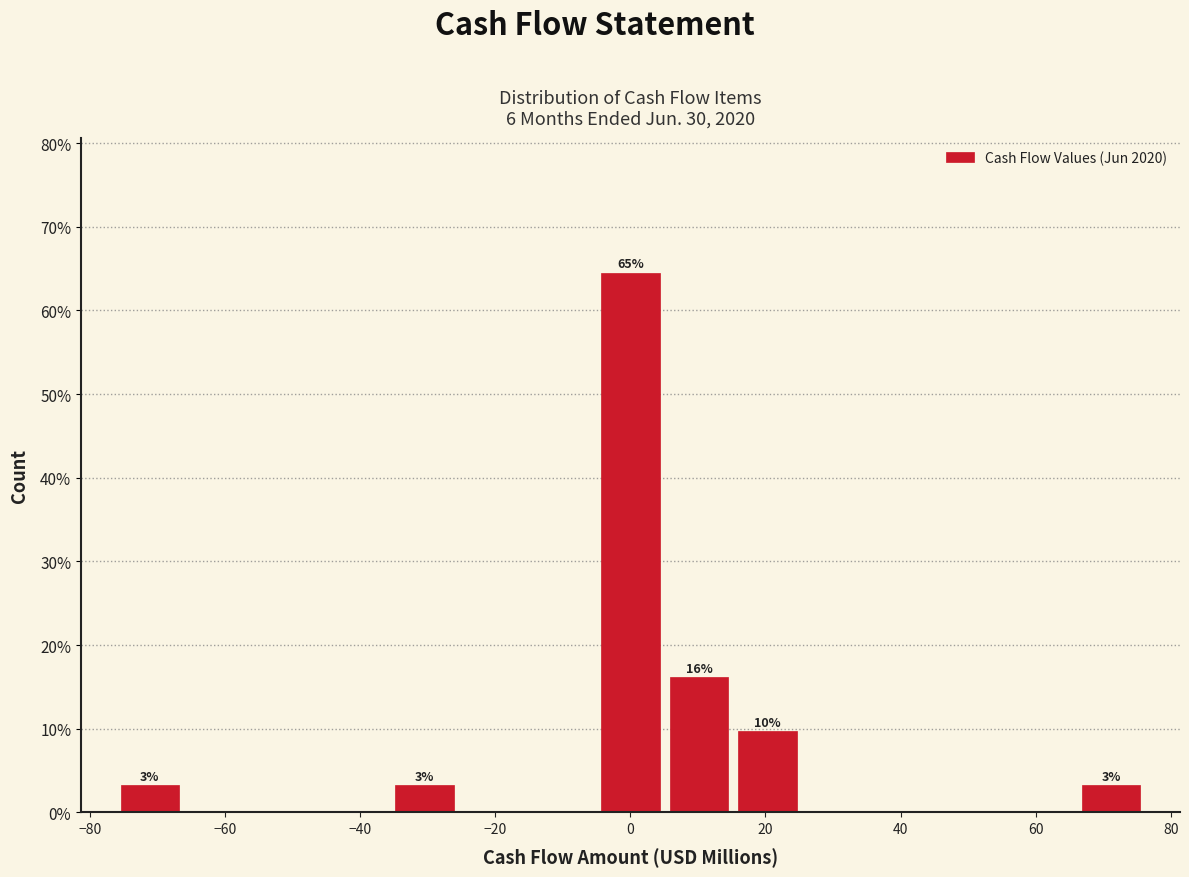

Which range on the x-axis has the tallest bar?

-6 to 6